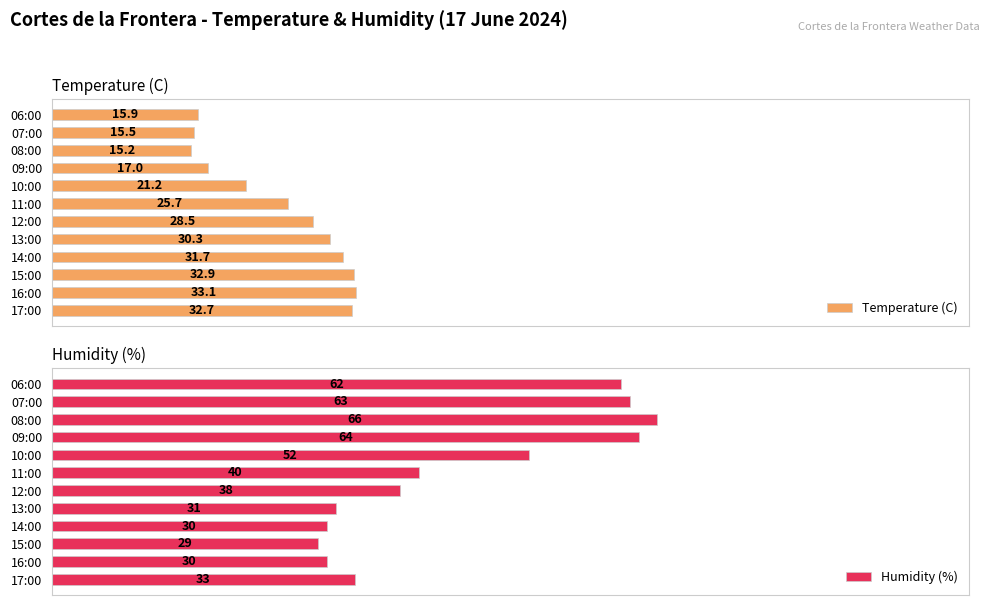

What is the greatest value displayed?

66.0